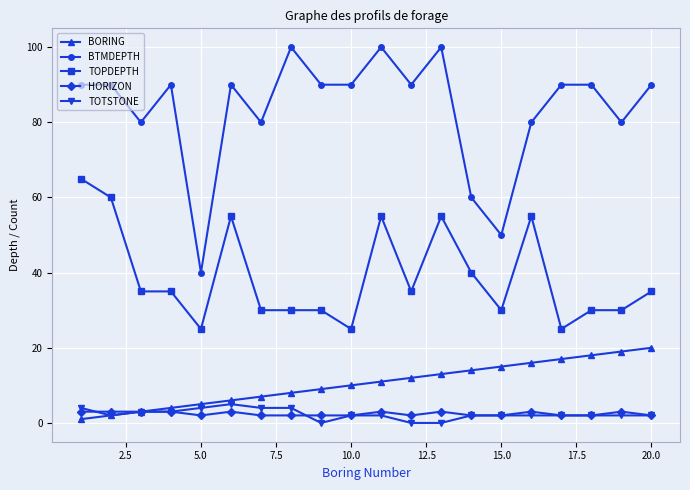

Which series has the largest range (max minus min)?

BTMDEPTH